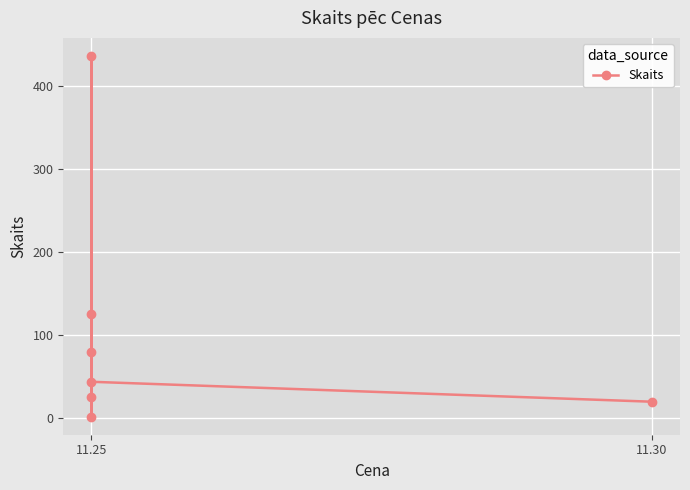

Count the number of data series in this chart.

1